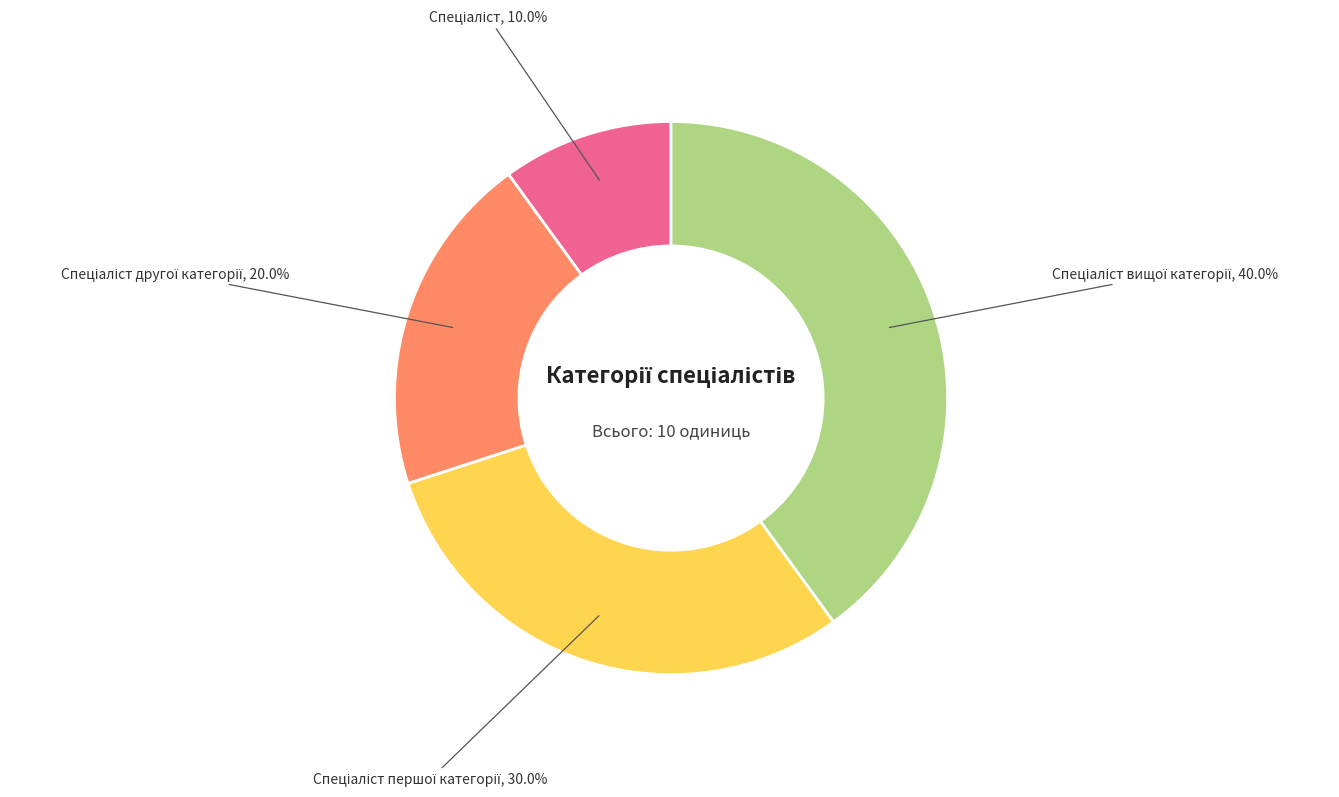

Is there a majority slice in this chart?

No